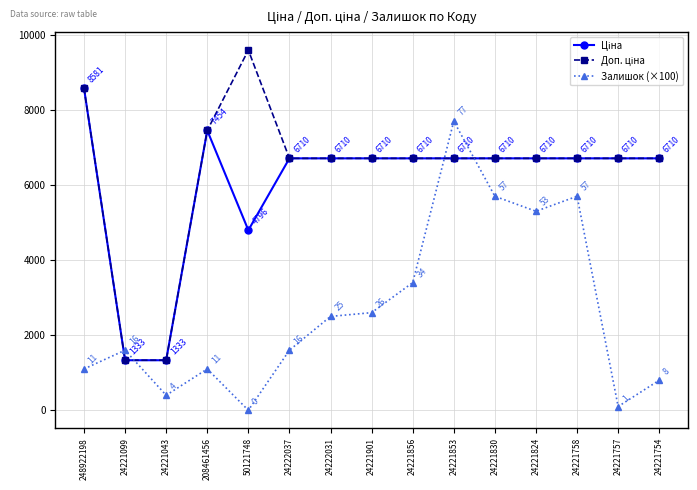

How many data points does each series have?

15